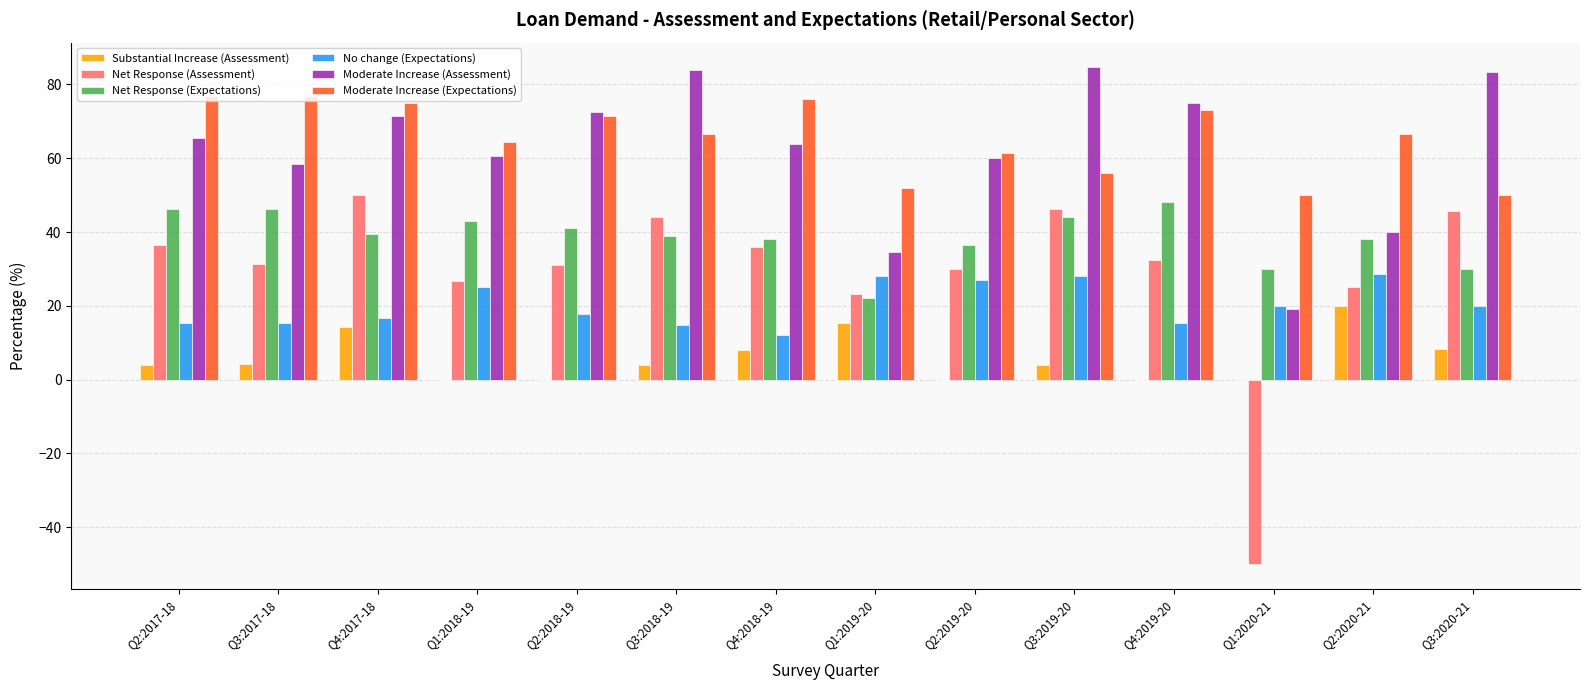

Is the value of No change (Expectations) at Q2:2020-21 greater than the value of Moderate Increase (Assessment) at Q2:2019-20?

No